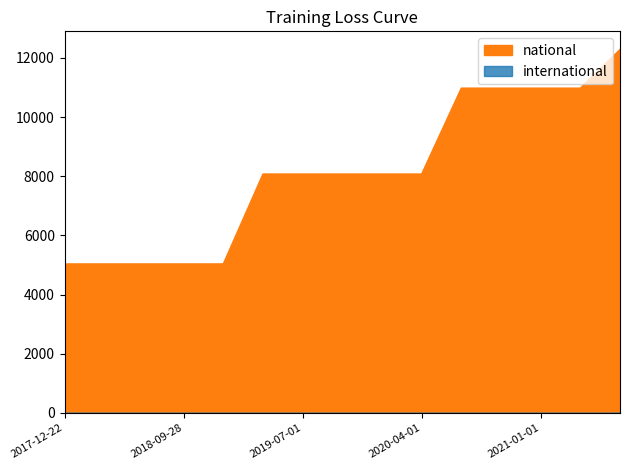

What position from the right is 2018-07-11?

13